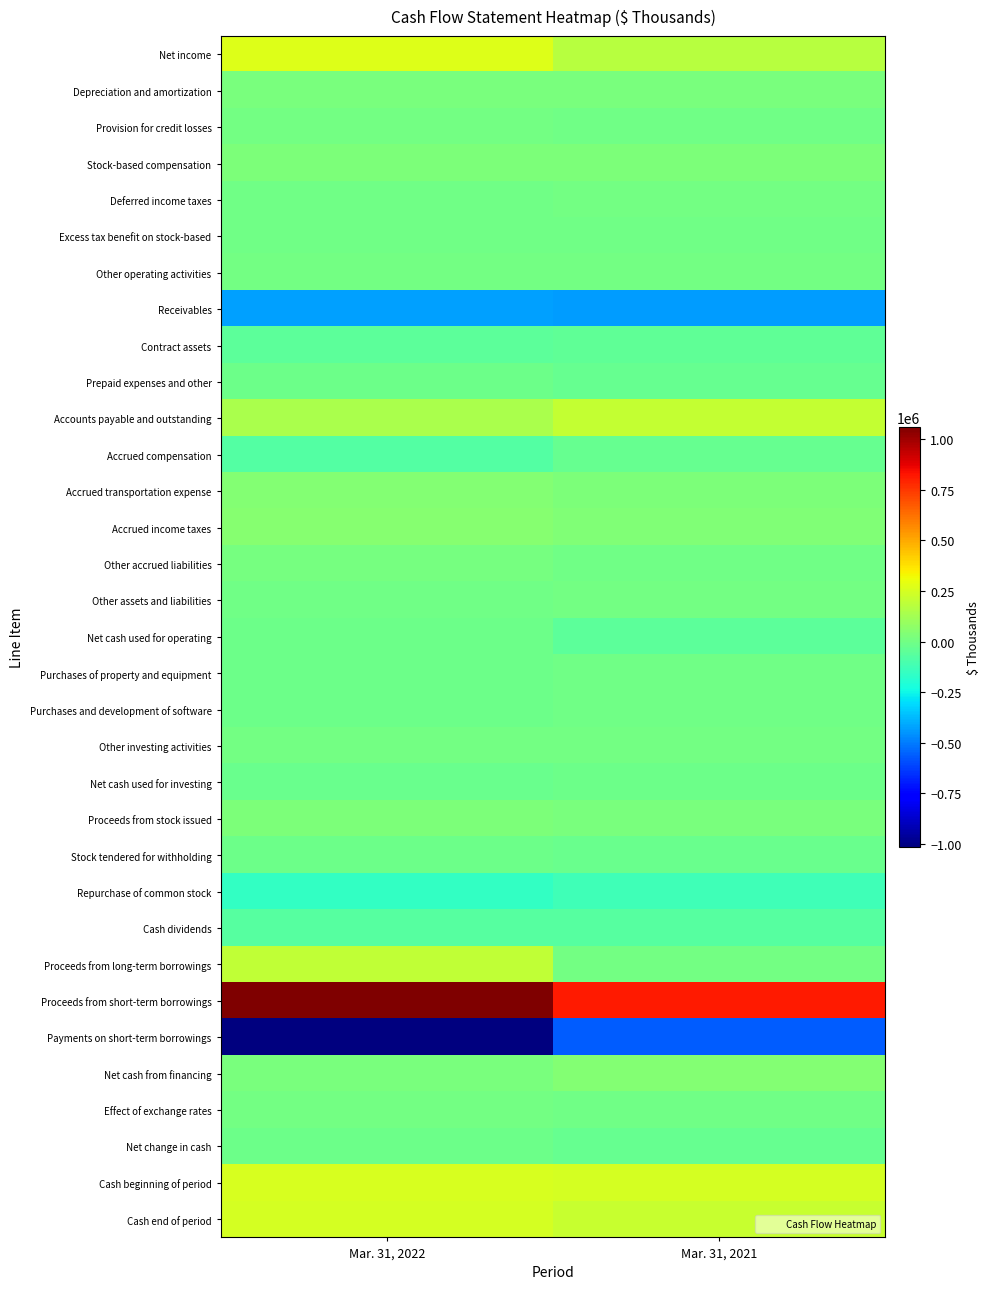

Count the number of data series in this chart.

33